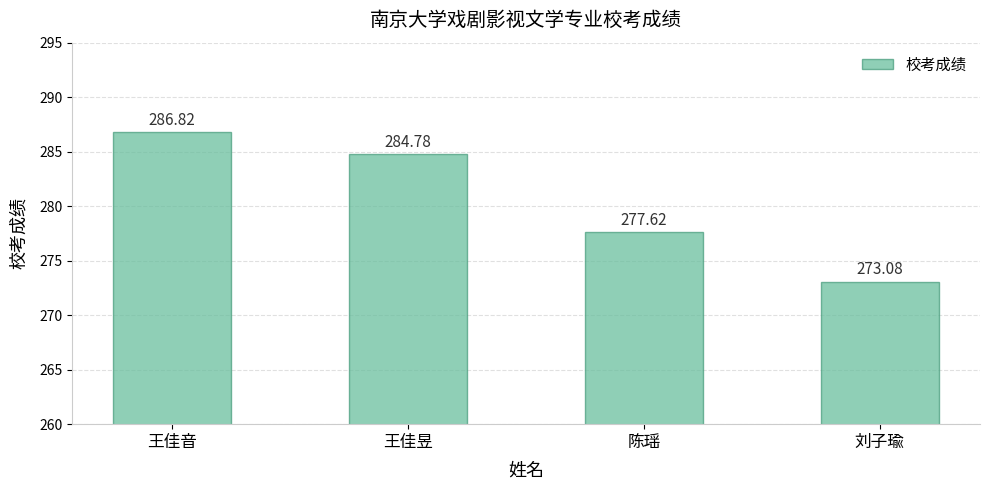

What is the sum of the values at 刘子瑜 and 陈瑶?

550.7